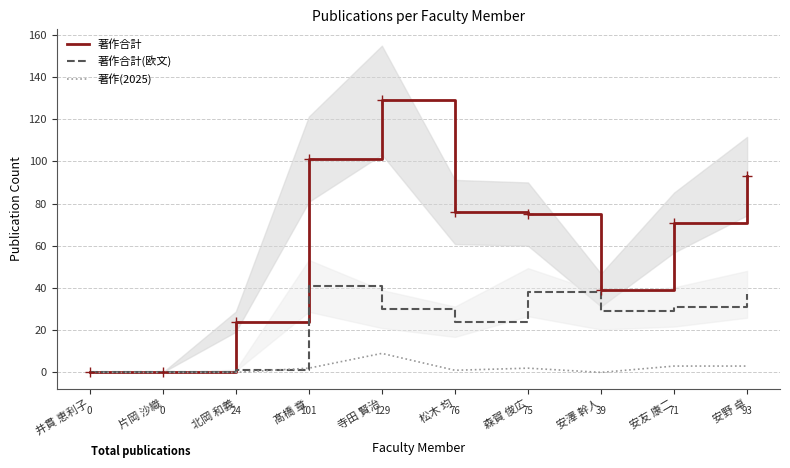

The value of 著作合計(欧文) at 安野 卓 is 37. True or false?

True